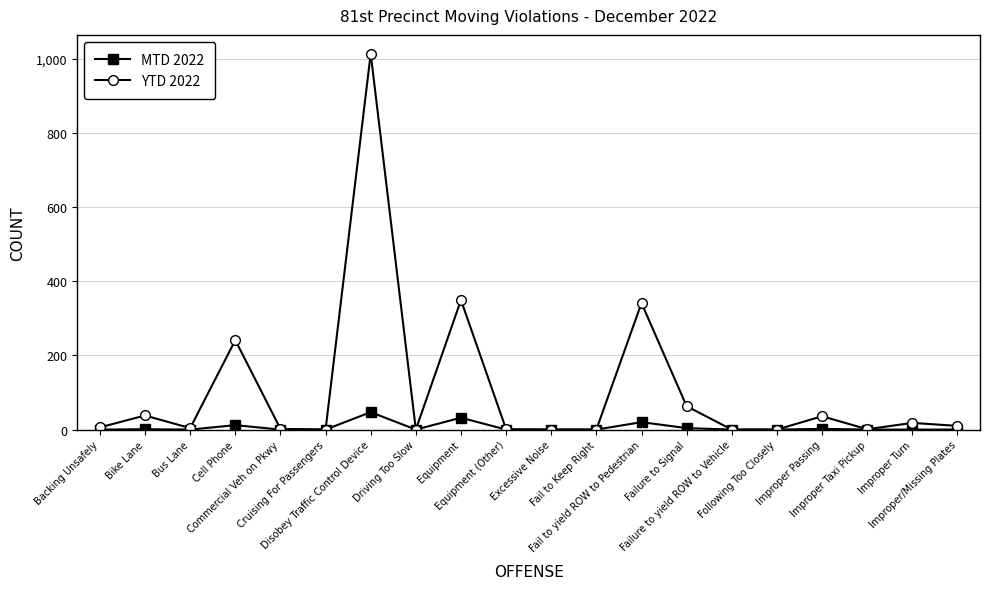

Rank the series by their maximum value, from lowest to highest.

MTD 2022, YTD 2022